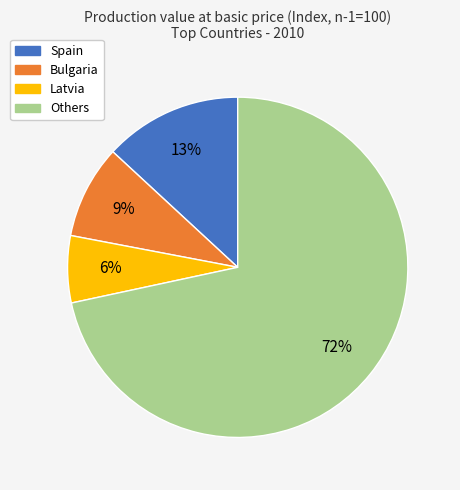

Is there any slice that represents more than half of the pie?

Yes